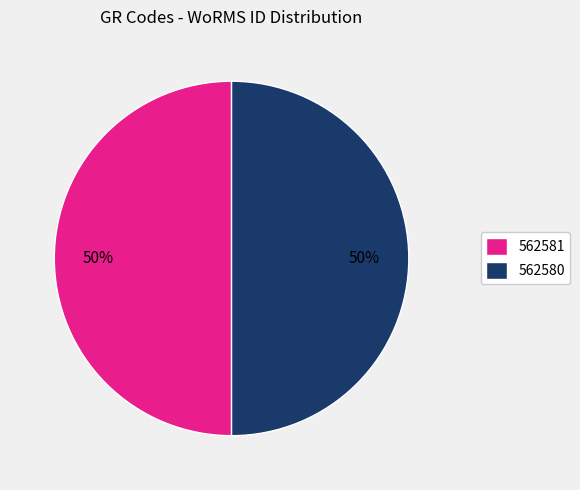

What percentage is the 562580 slice, to the nearest percent?

50%